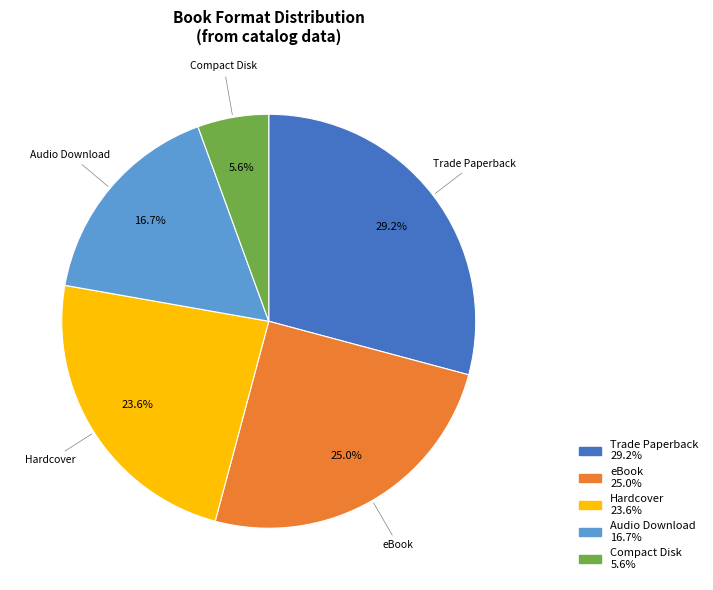

Which category has the biggest portion of the pie?

Trade Paperback